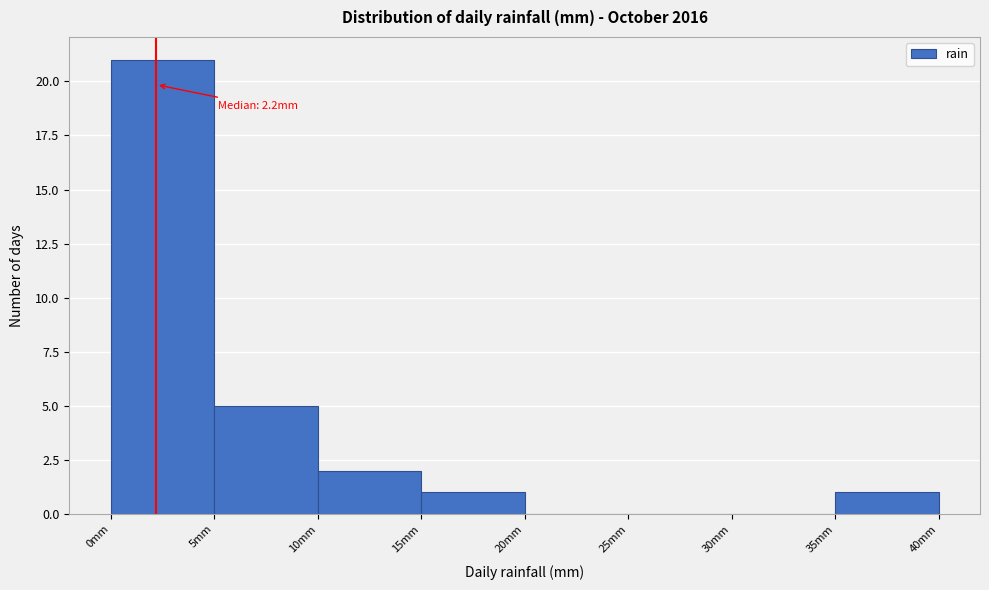

Which range on the x-axis has the tallest bar?

0 to 5